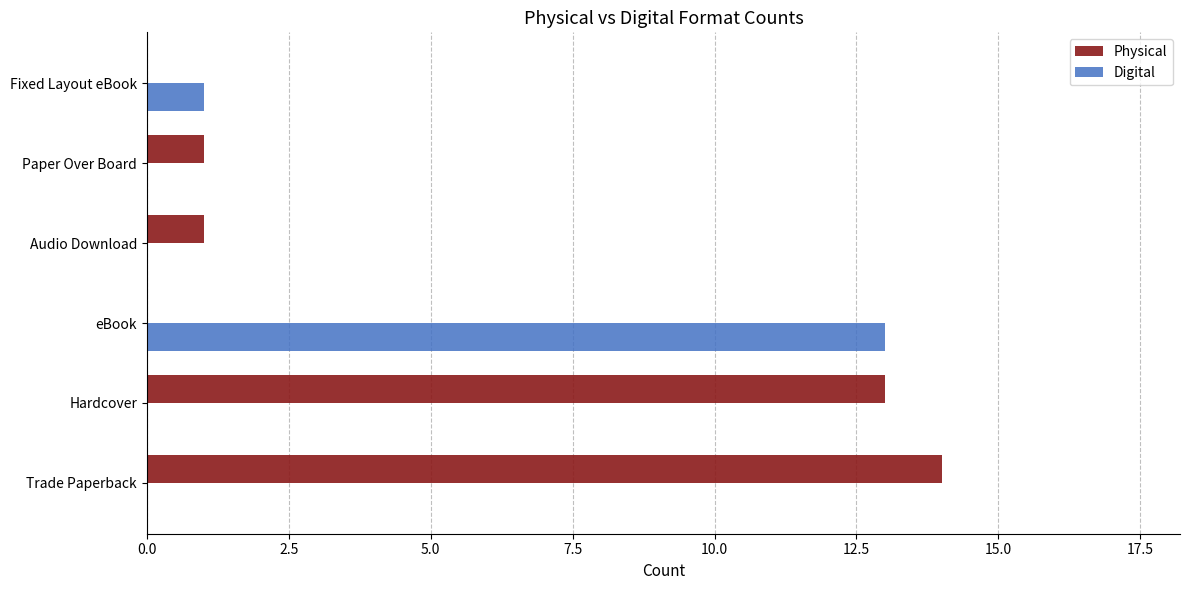

What is the sum of all Physical values?

29